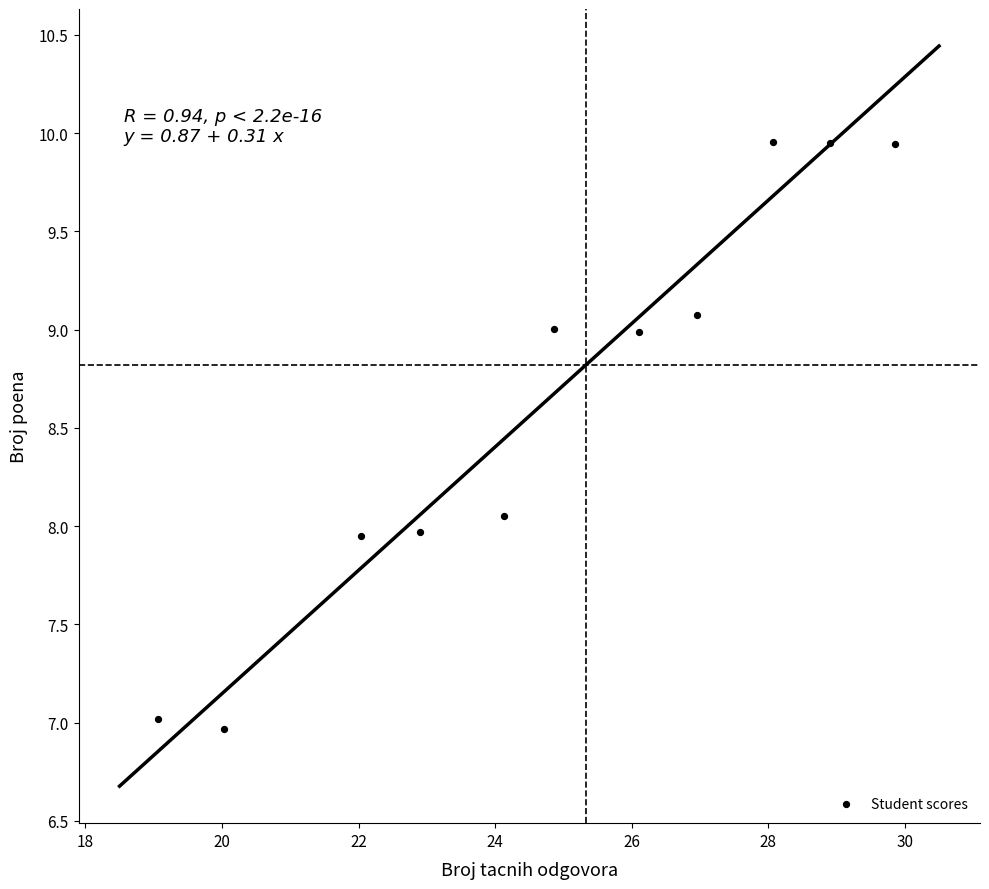

What is the average Y value?

8.6